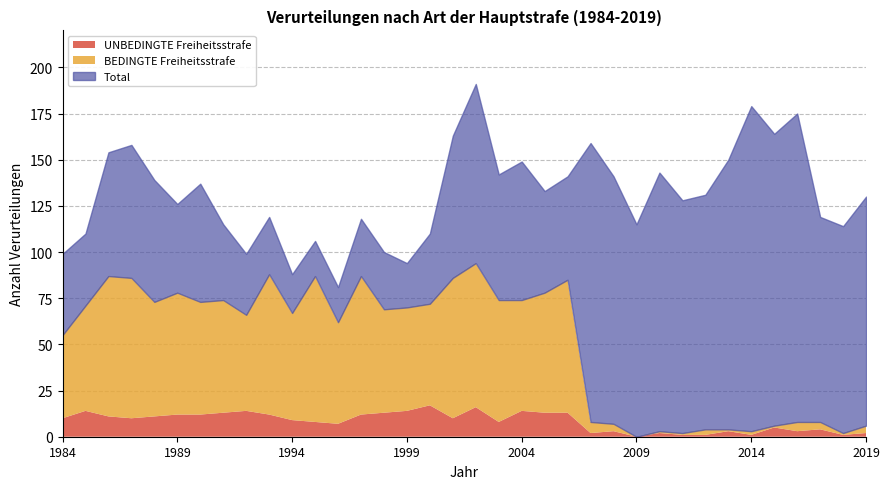

In UNBEDINGTE Freiheitsstrafe, how many points are higher than both neighbors (excluding endpoints)?

10